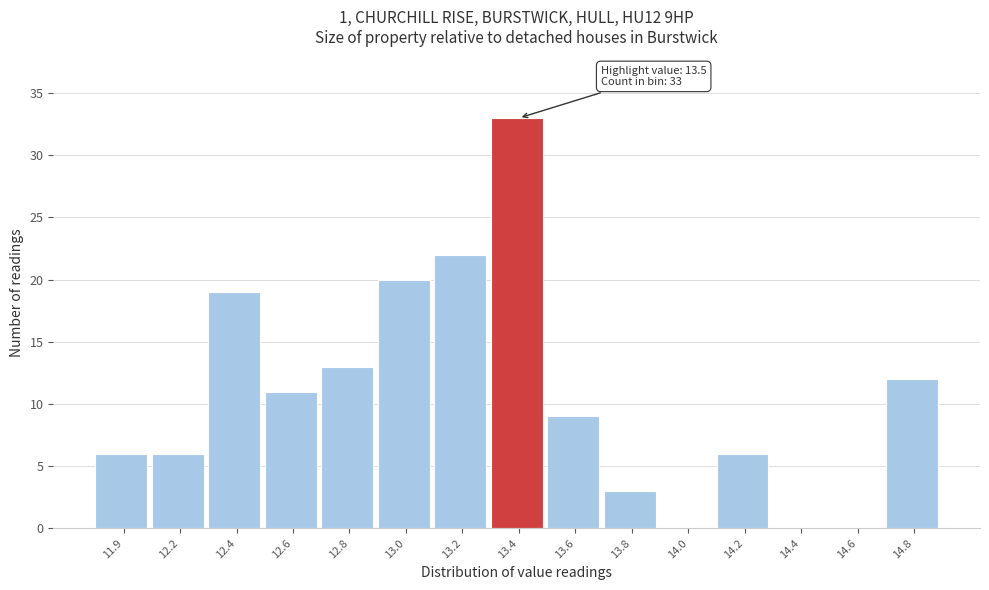

Reading left to right, transcribe all the data shown in this chart.

11.9=6	12.2=6	12.4=19	12.6=11	12.8=13	13.0=20	13.2=22	13.4=33	13.6=9	13.8=3	14.0=0	14.2=6	14.4=0	14.6=0	14.8=12